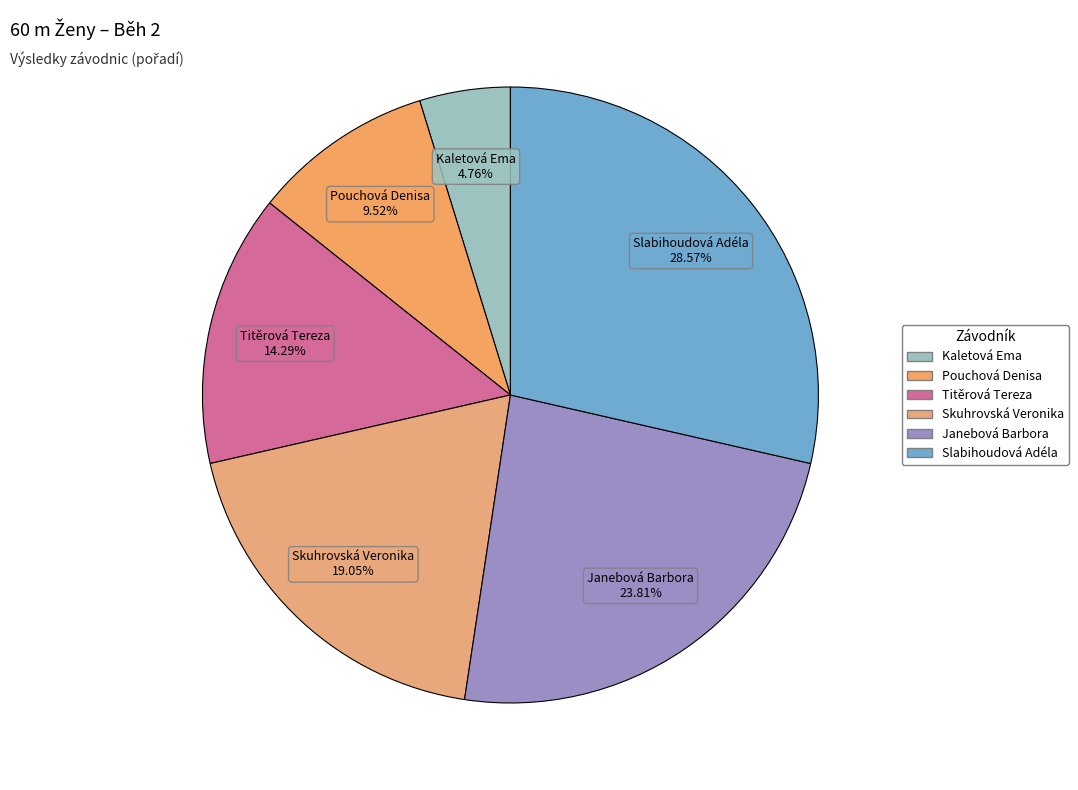

Between Slabihoudová Adéla and Skuhrovská Veronika, which is larger?

Slabihoudová Adéla